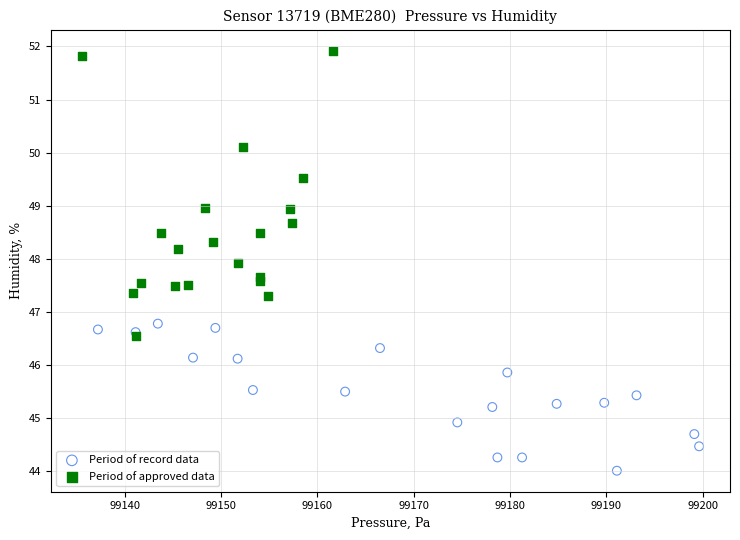

Which series reaches the minimum Y coordinate?

Period of record data